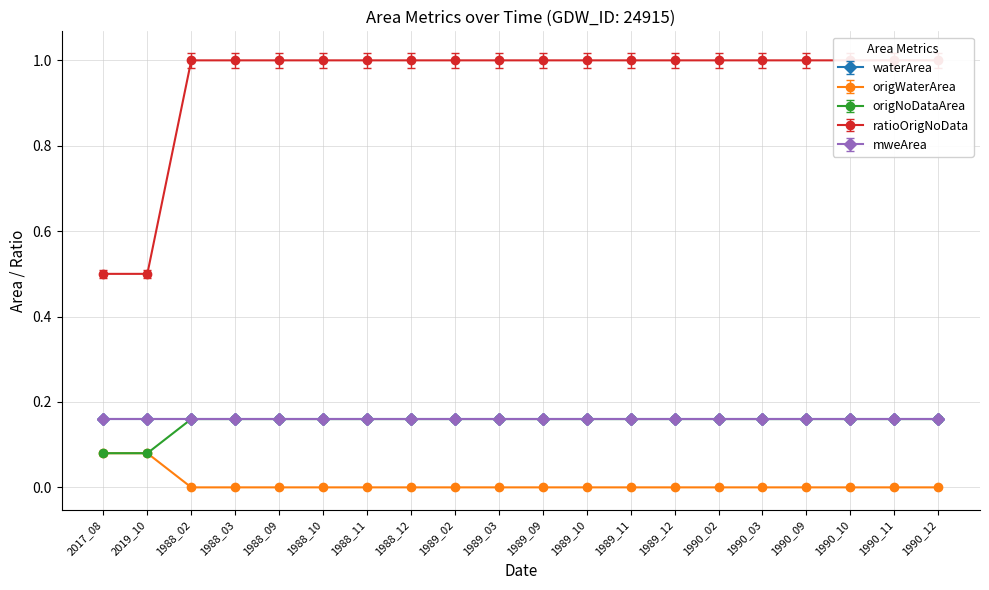

List the labels in order of ratioOrigNoData value, largest first.

2017_08, 2019_10, 1988_02, 1988_03, 1988_09, 1988_10, 1988_11, 1988_12, 1989_02, 1989_03, 1989_09, 1989_10, 1989_11, 1989_12, 1990_02, 1990_03, 1990_09, 1990_10, 1990_11, 1990_12